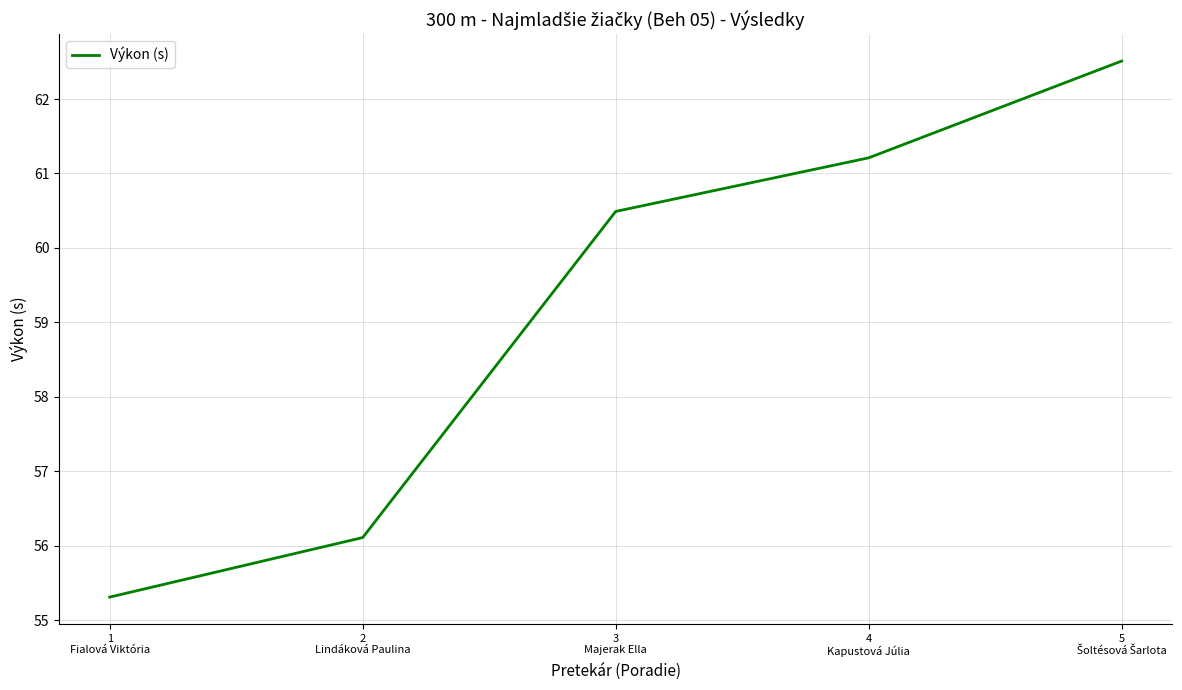

What is the greatest value displayed?

62.5